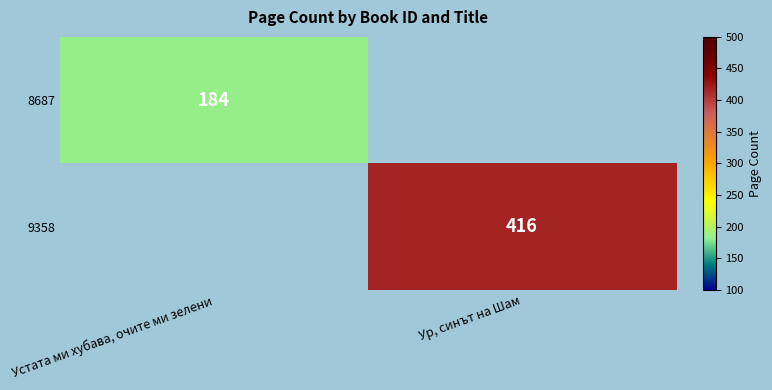

The 8687 series shows 184 at Устата ми хубава, очите ми зелени. True or false?

True